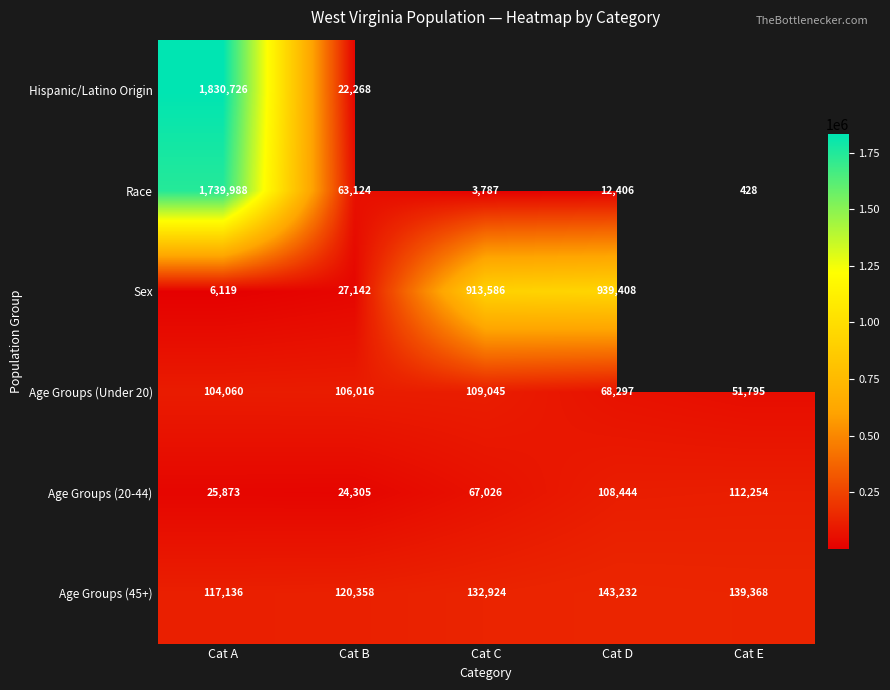

What is the sum of all Race values?

1819733